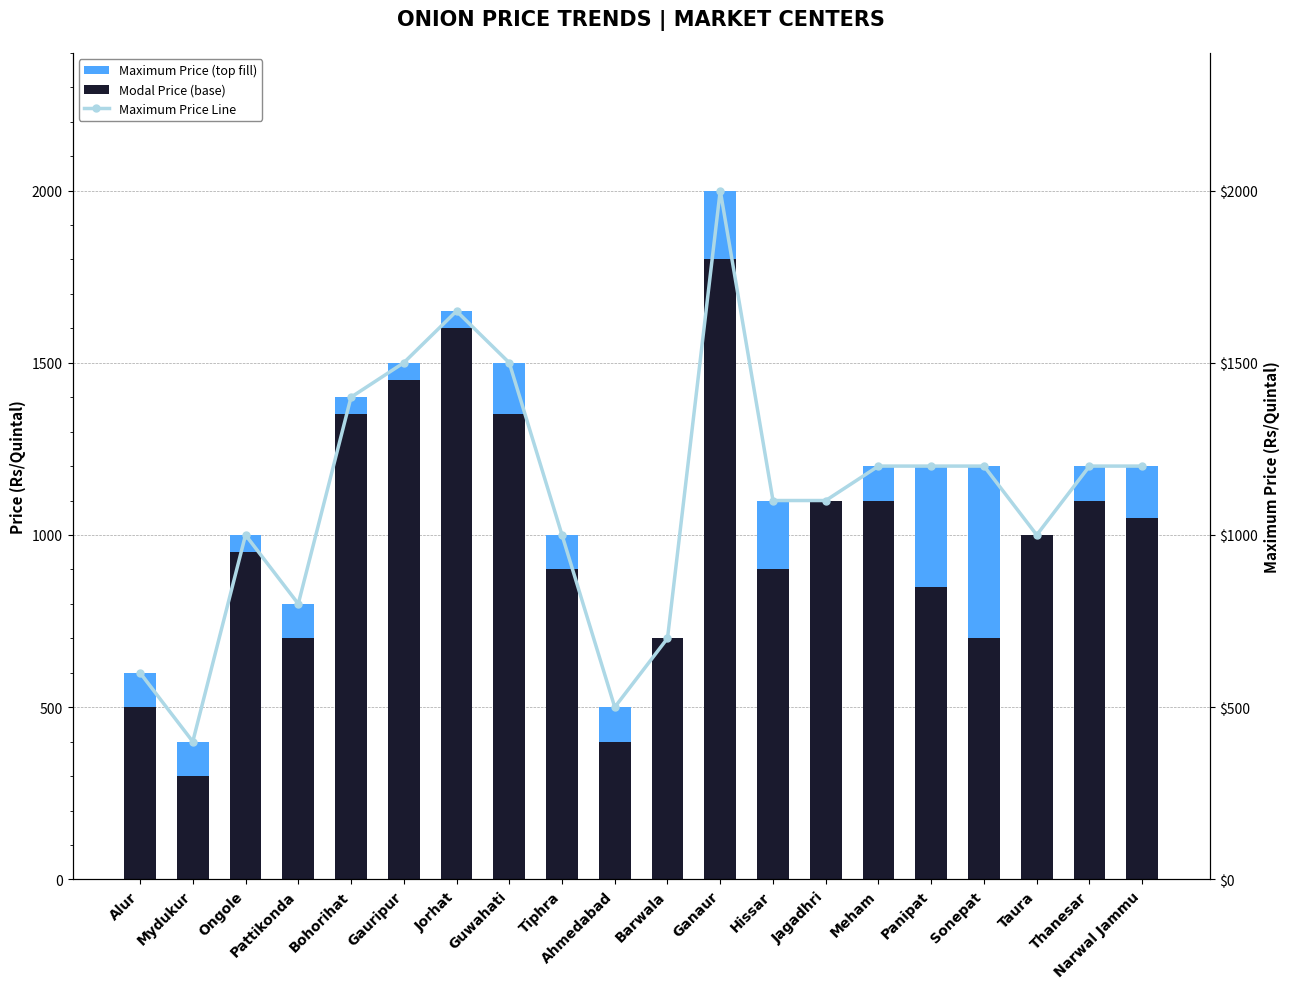

What is the difference between the maximum and minimum values in the Maximum Price Line series?

1600